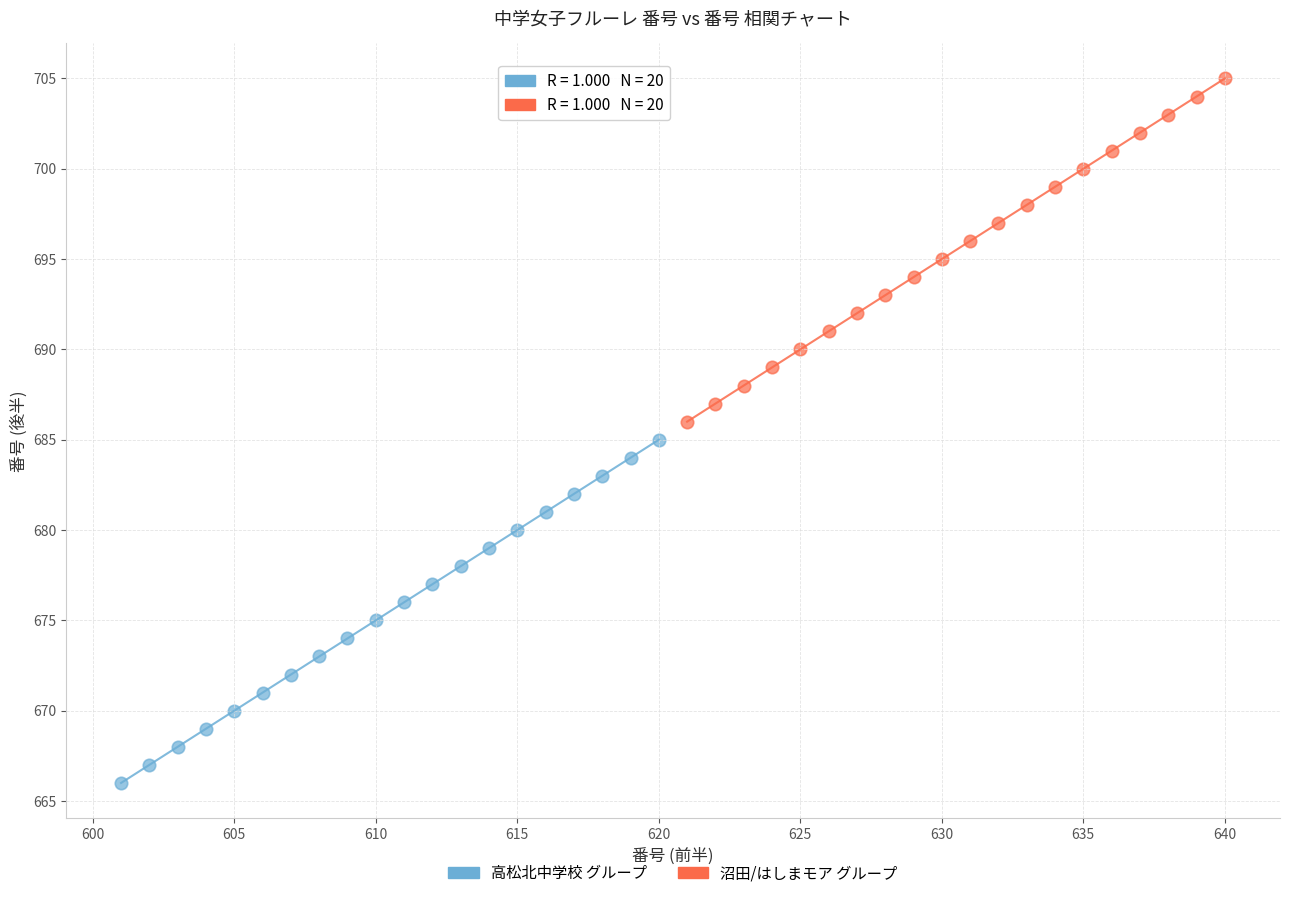

Which series contains the lowest Y value?

高松北中学校 グループ